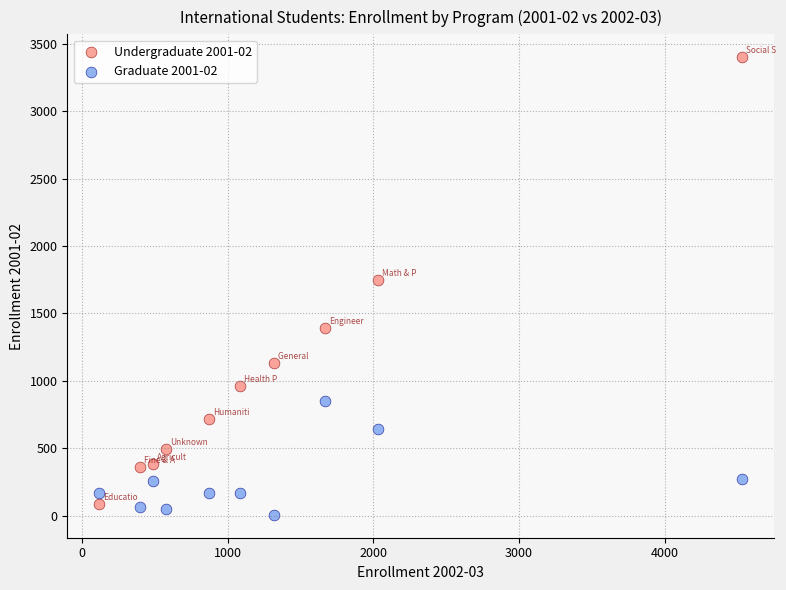

Which series contains the highest Y value?

Undergraduate 2001-02